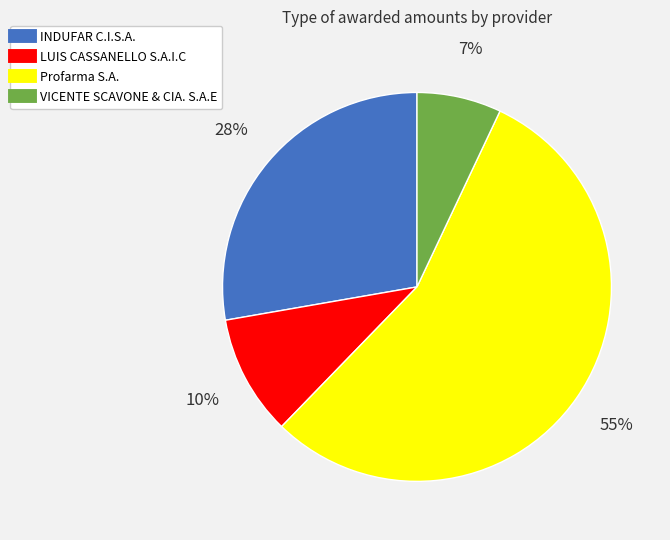

Count the number of slices in the pie.

4